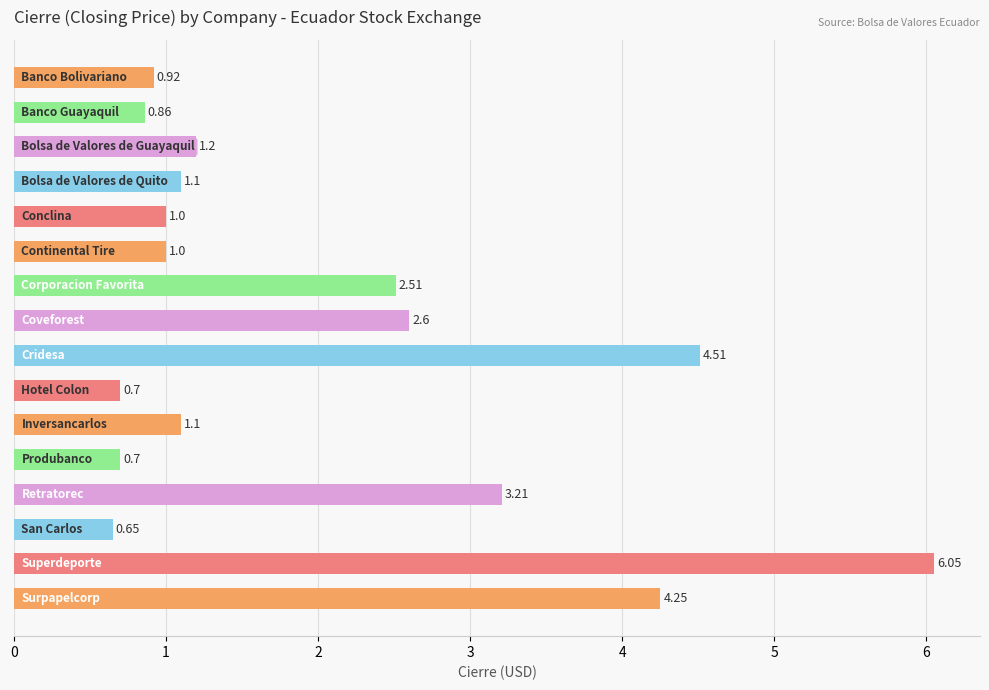

What is the average value?

2.0